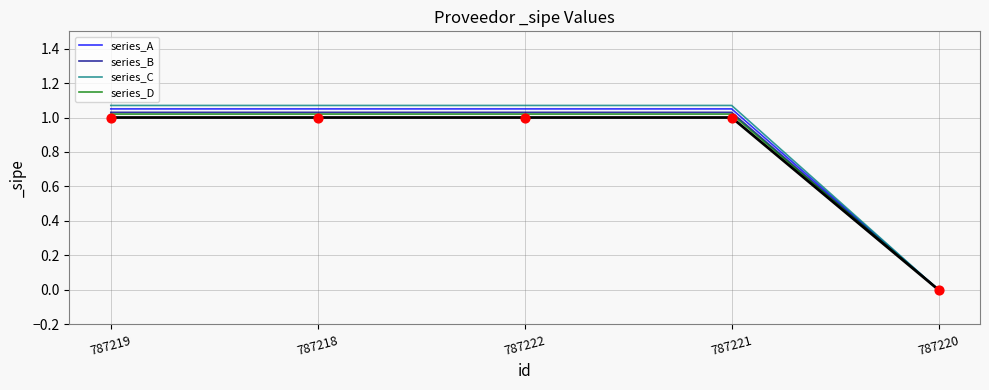

At how many categories does at least one series exceed 0?

4